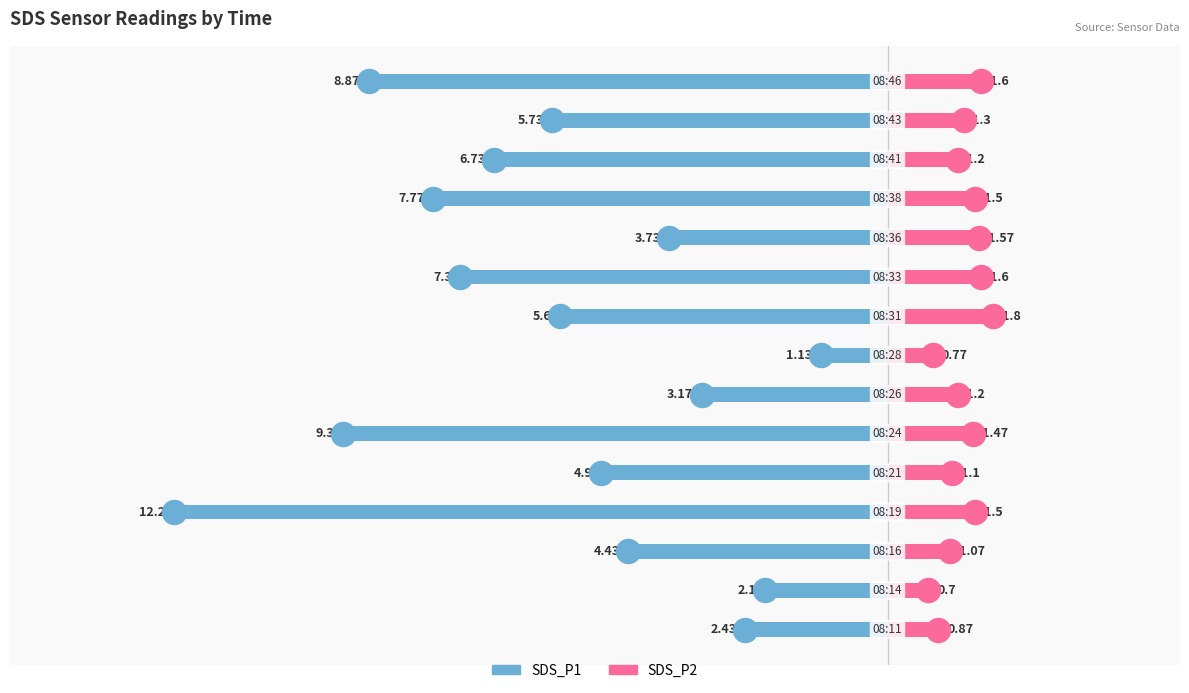

Which series has the widest spread of Y values?

SDS_P1